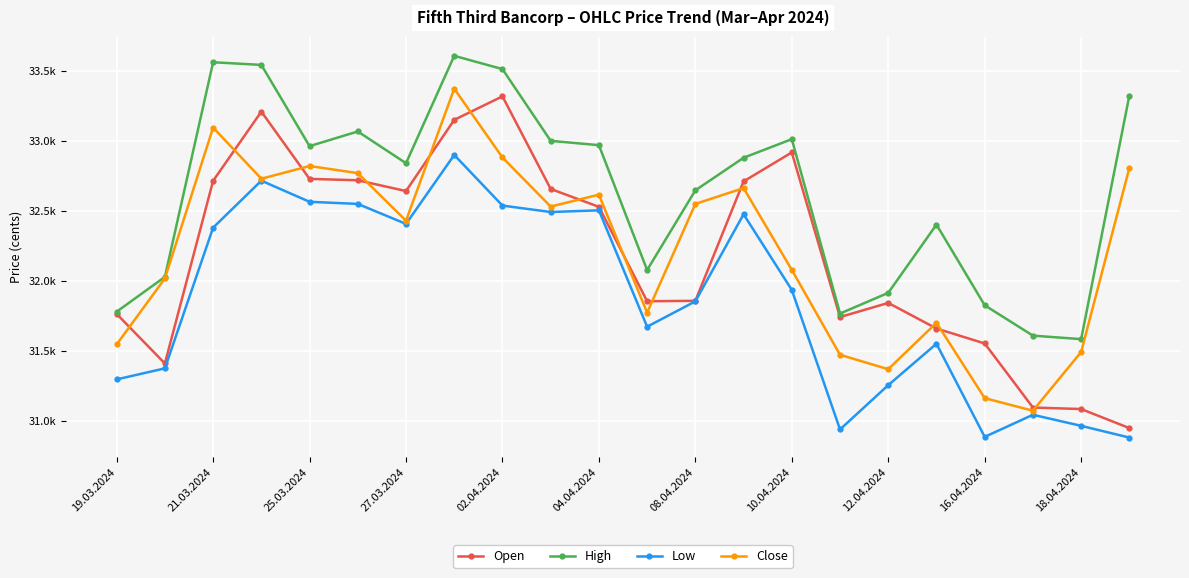

What are all the series names shown in the legend?

Open, High, Low, Close